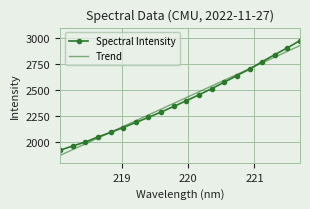

What is the minimum value for Trend?

1871.2